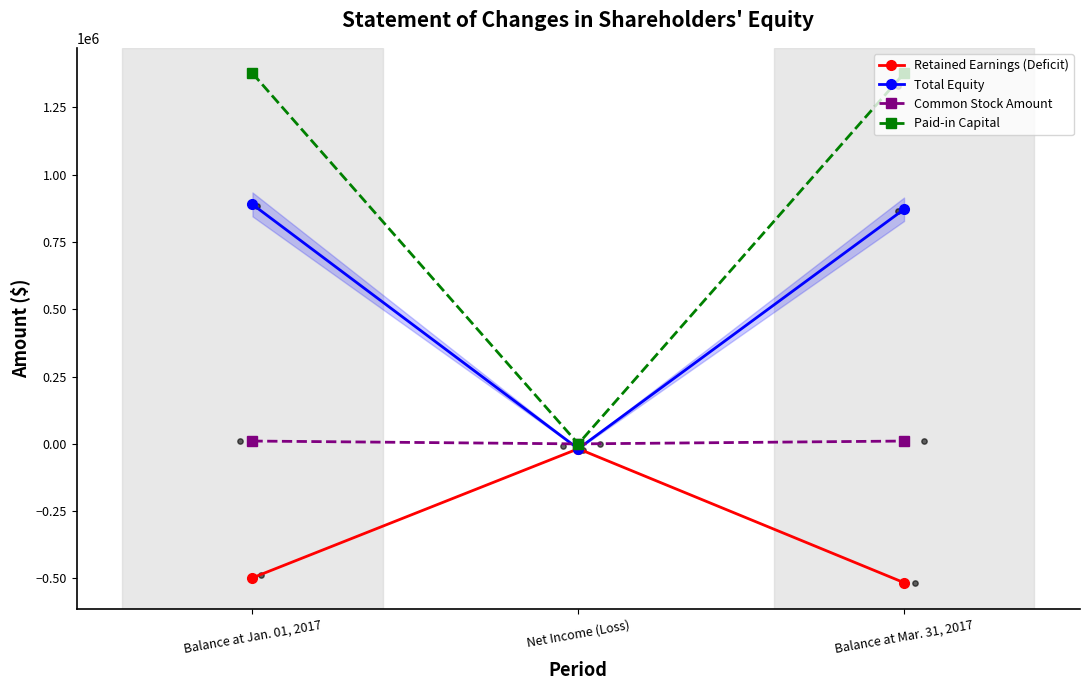

What is the total value across all series at Balance at Mar. 31, 2017?

1743334